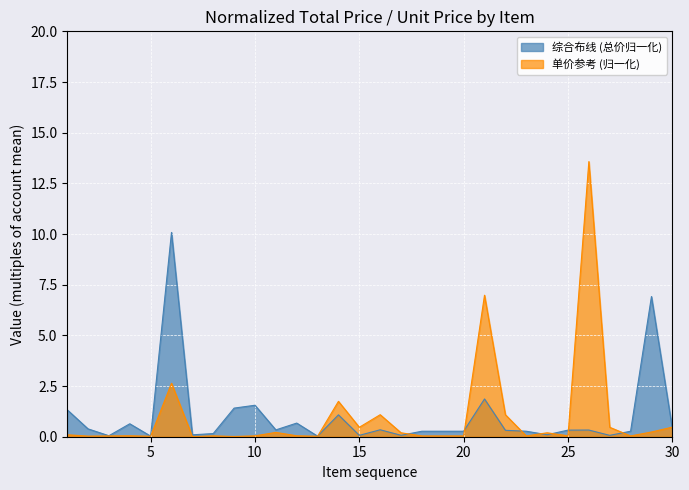

How many interior local peaks does the 综合布线 series have?

9